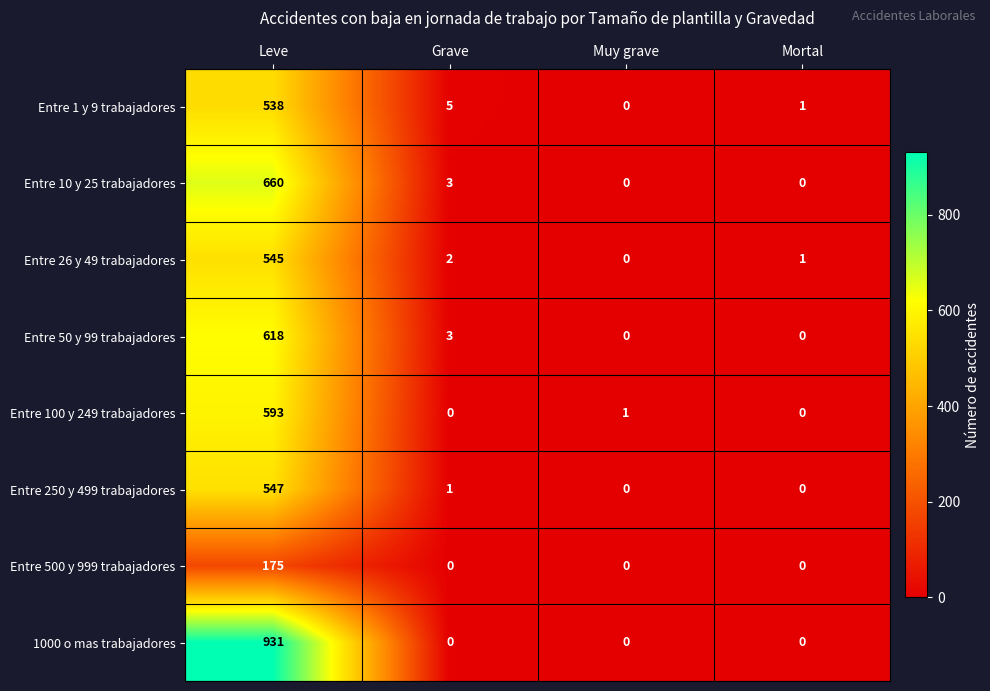

The Entre 100 y 249 trabajadores series shows 0 at Mortal. True or false?

True